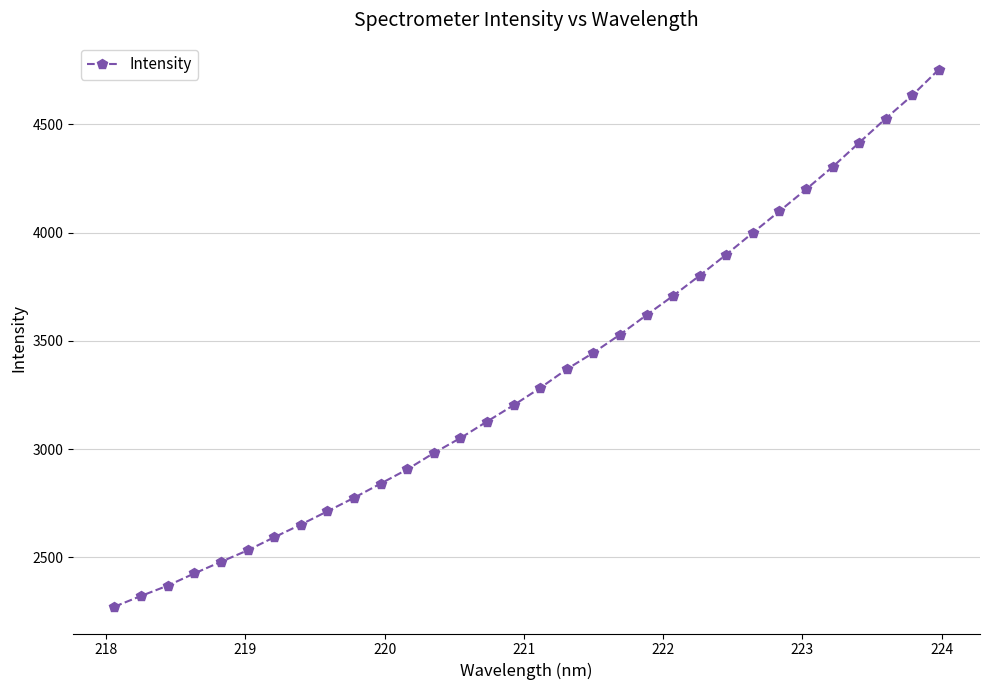

True or false: the data has more than 0 interior local peaks.

False